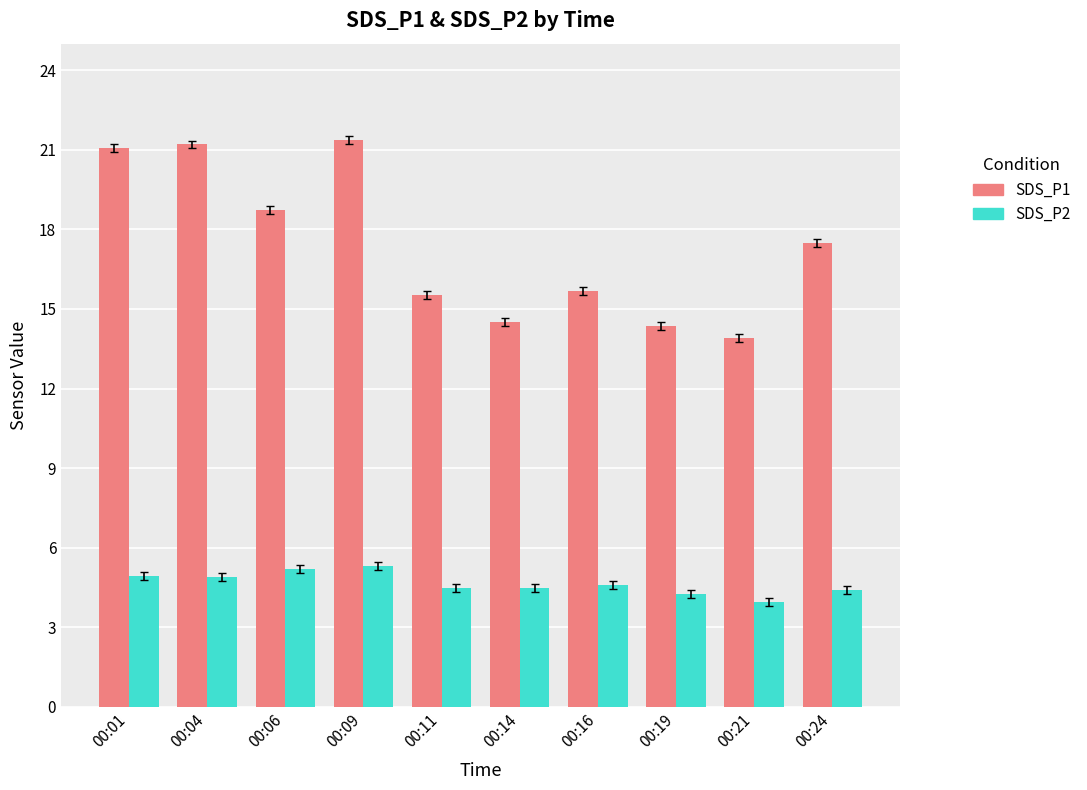

How many data points in SDS_P2 are less than 4?

1